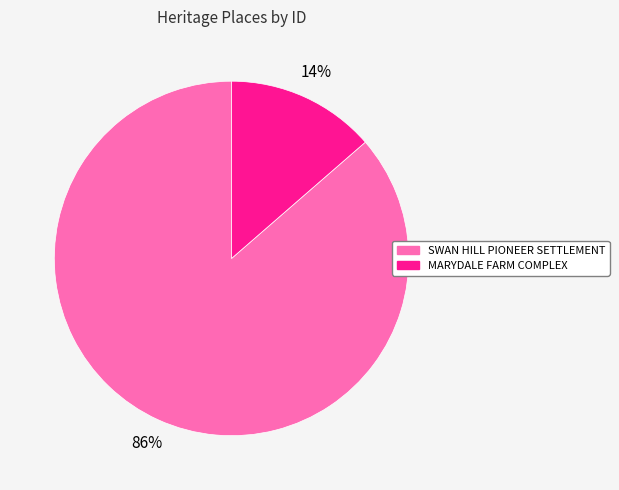

Which slice is the largest?

SWAN HILL PIONEER SETTLEMENT